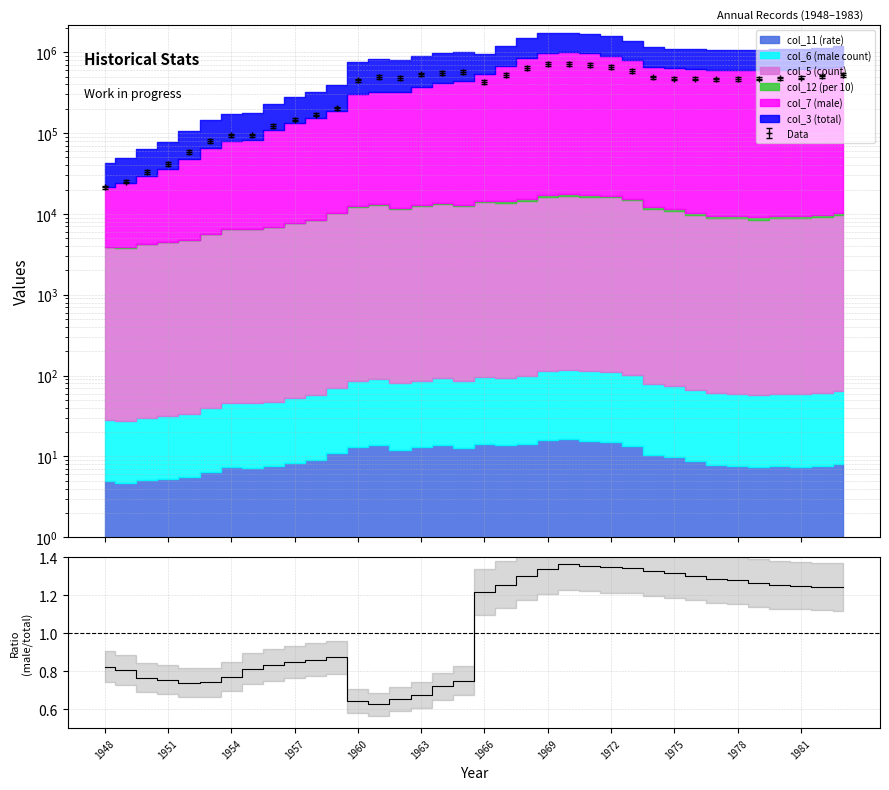

Where is the data nearest to the value 0?

13